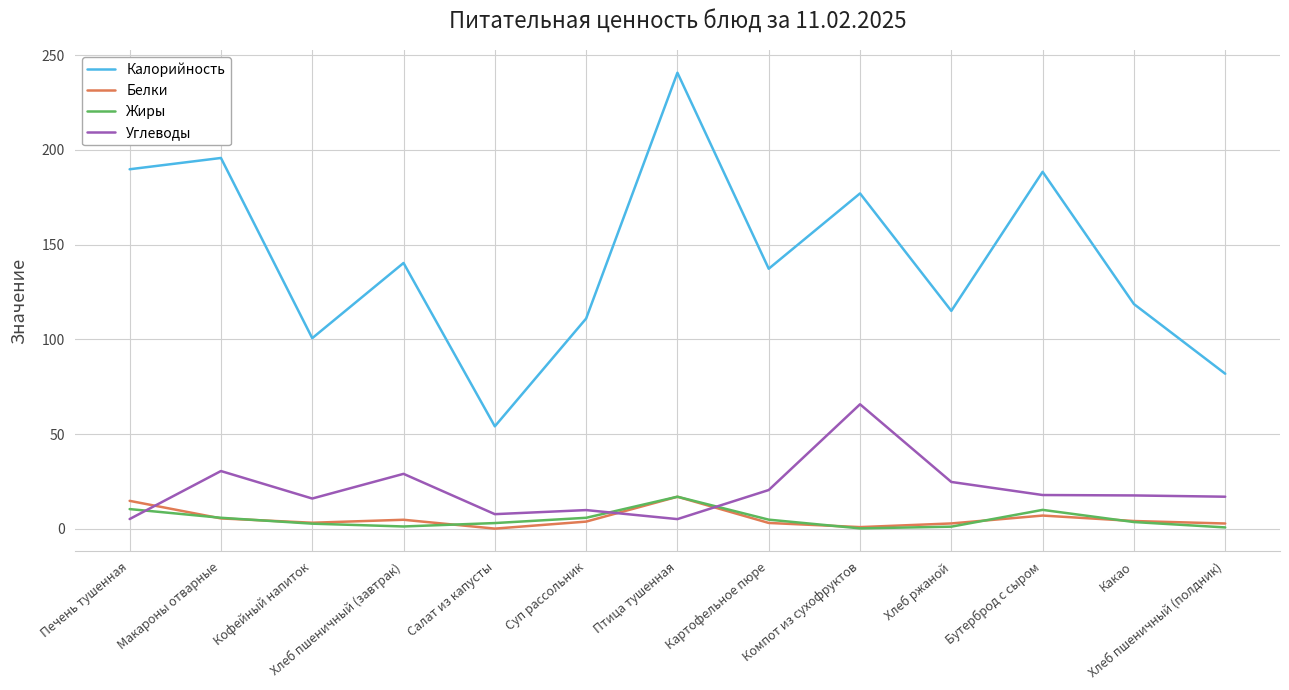

Which series ends up on top after the final intersection of Углеводы and Белки?

Углеводы